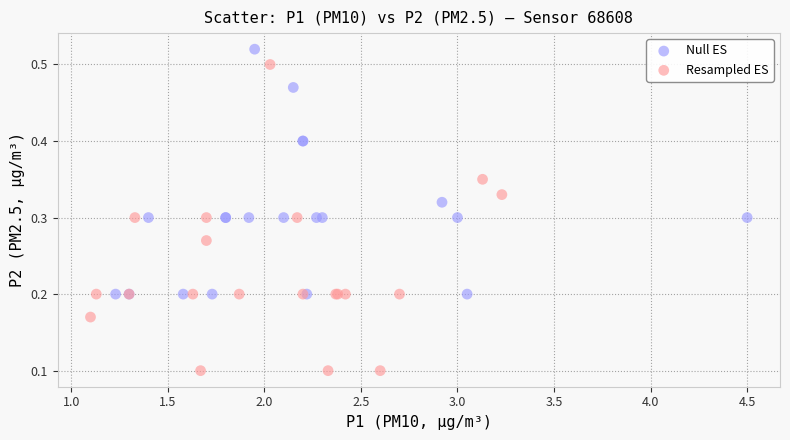

Which series has the largest Y range (max minus min)?

Resampled ES